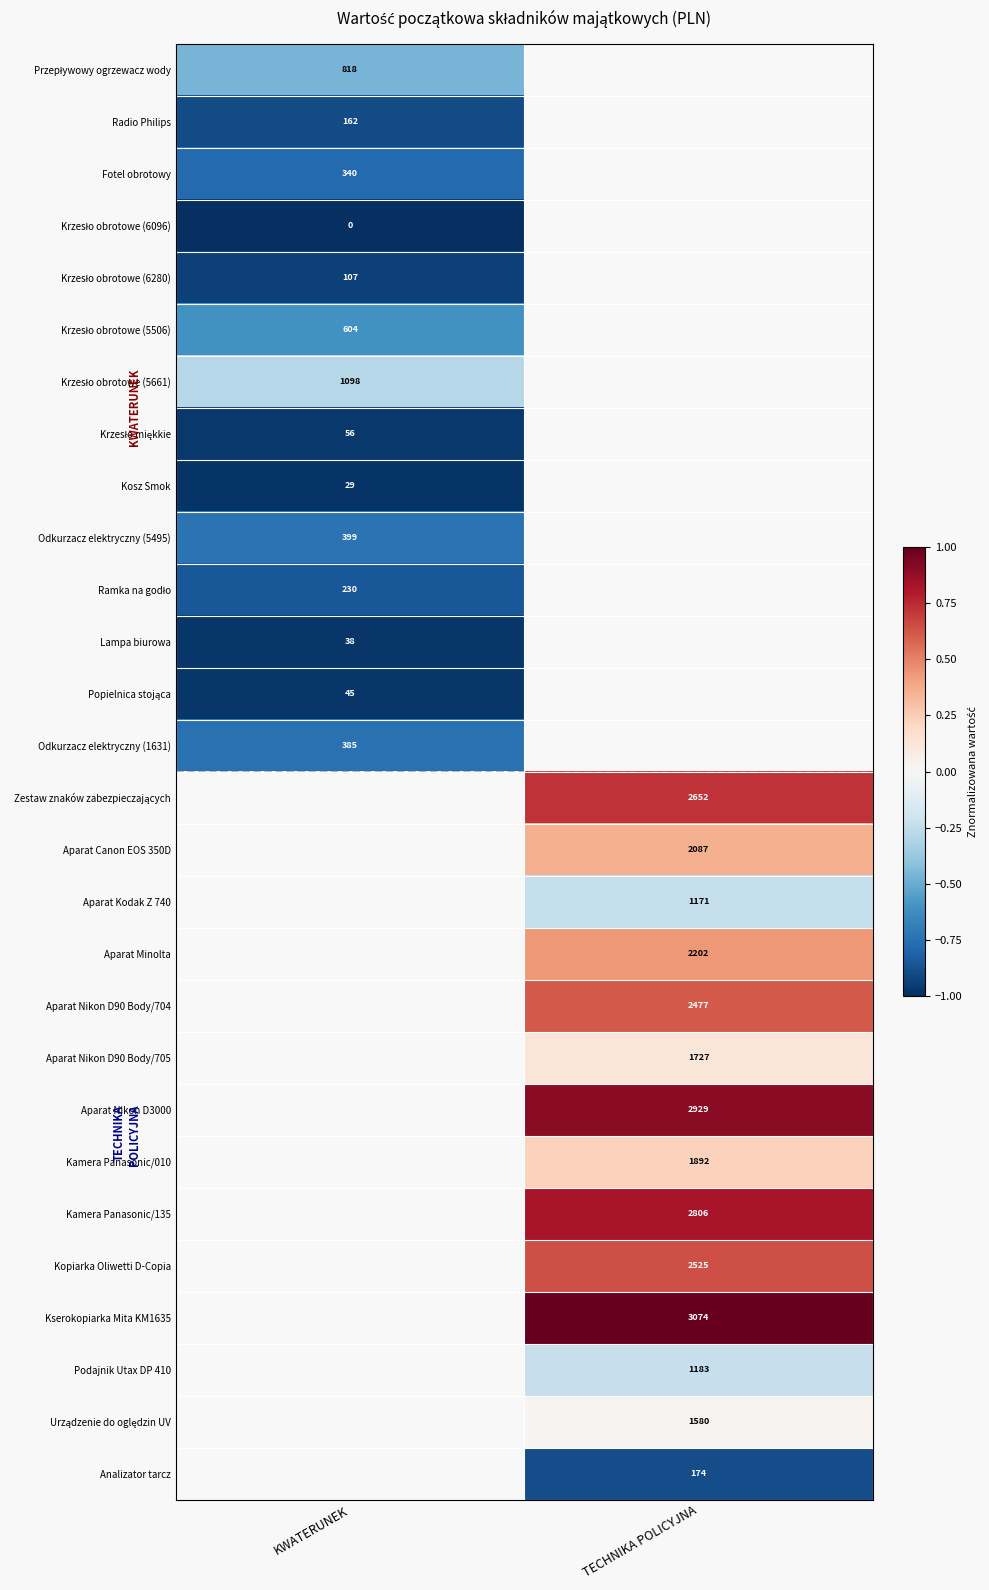

Is the value of Radio Philips at KWATERUNEK greater than the value of Odkurzacz elektryczny (1631) at KWATERUNEK?

No